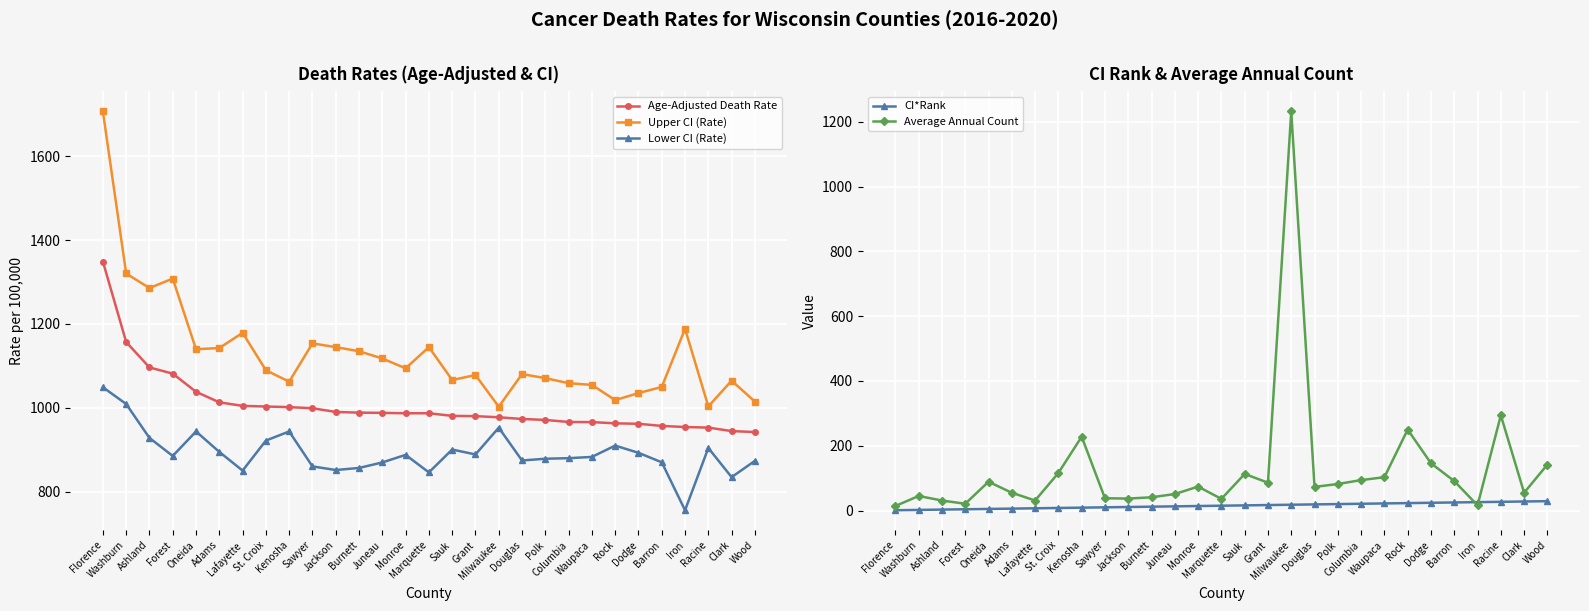

Is it true that Average Annual Count equals 31.0 at Lafayette?

True